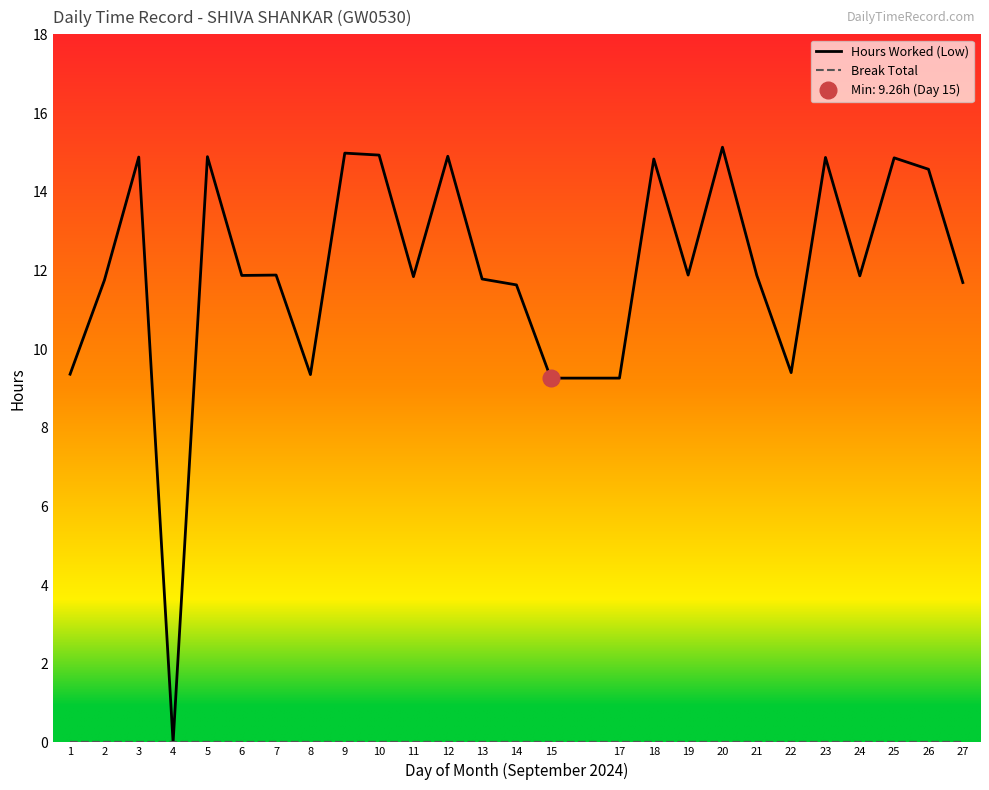

At which label is Break Total closest to 0?

1